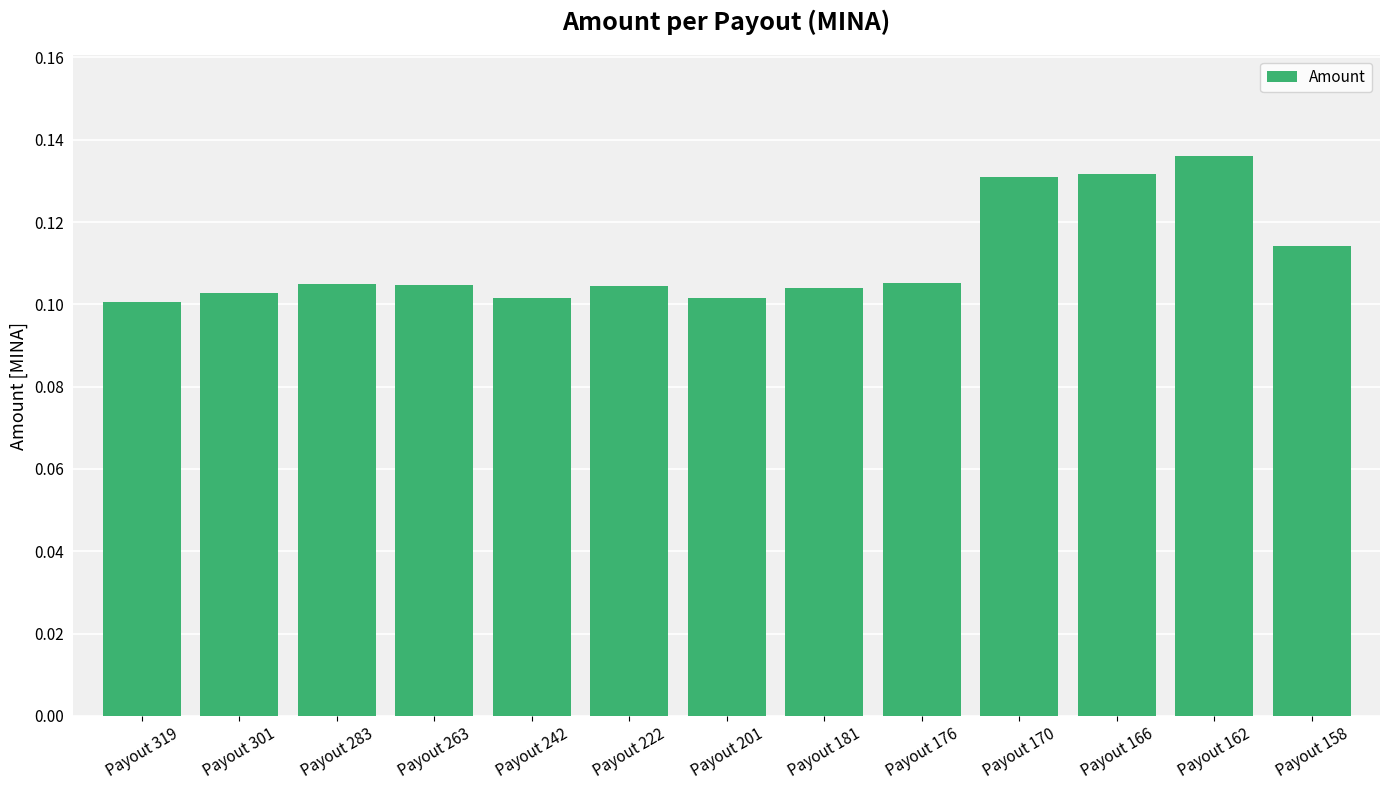

Is it true that the value at Payout 283 is 0.1?

True